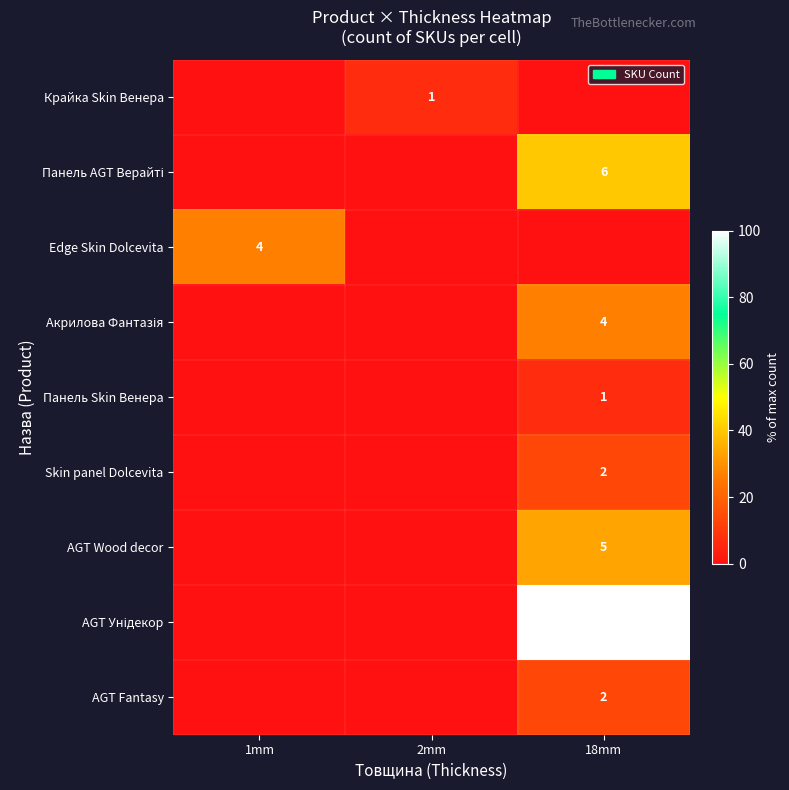

The Крайка Skin Венера series shows 0 at 2mm. True or false?

False